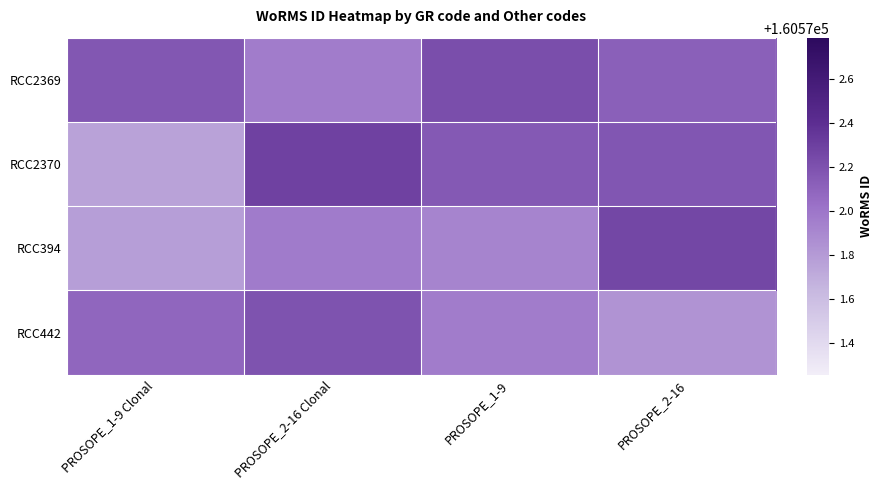

Reading right to left, list all the values displayed in this chart.

RCC2369: PROSOPE_2-16=160572.1	PROSOPE_1-9=160572.2	PROSOPE_2-16 Clonal=160572.0	PROSOPE_1-9 Clonal=160572.2
RCC2370: PROSOPE_2-16=160572.2	PROSOPE_1-9=160572.2	PROSOPE_2-16 Clonal=160572.3	PROSOPE_1-9 Clonal=160571.8
RCC394: PROSOPE_2-16=160572.3	PROSOPE_1-9=160571.9	PROSOPE_2-16 Clonal=160572.0	PROSOPE_1-9 Clonal=160571.8
RCC442: PROSOPE_2-16=160571.8	PROSOPE_1-9=160572.0	PROSOPE_2-16 Clonal=160572.2	PROSOPE_1-9 Clonal=160572.1